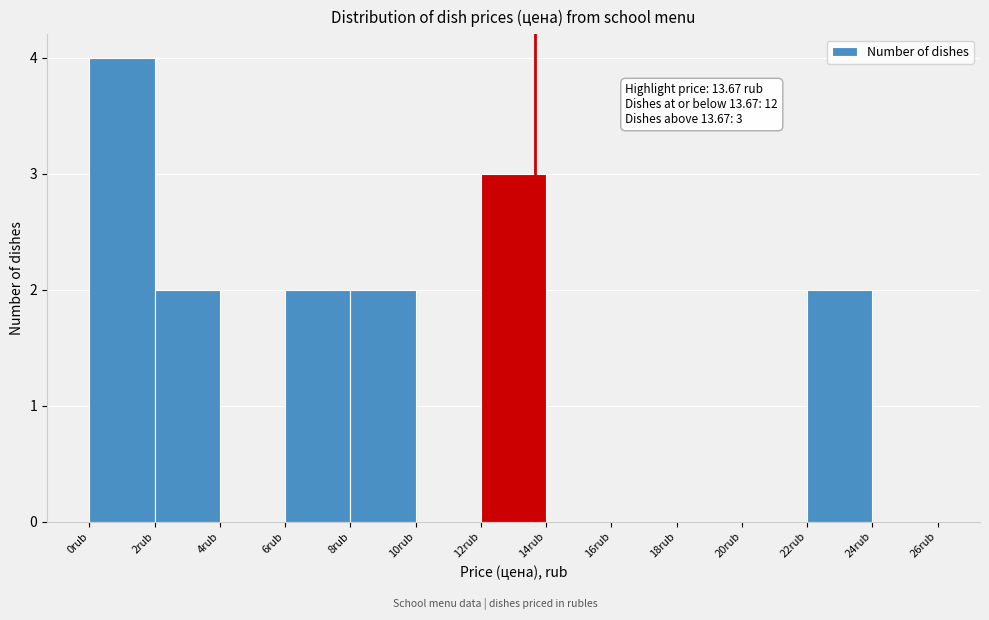

Which range on the x-axis has the tallest bar?

0 to 2